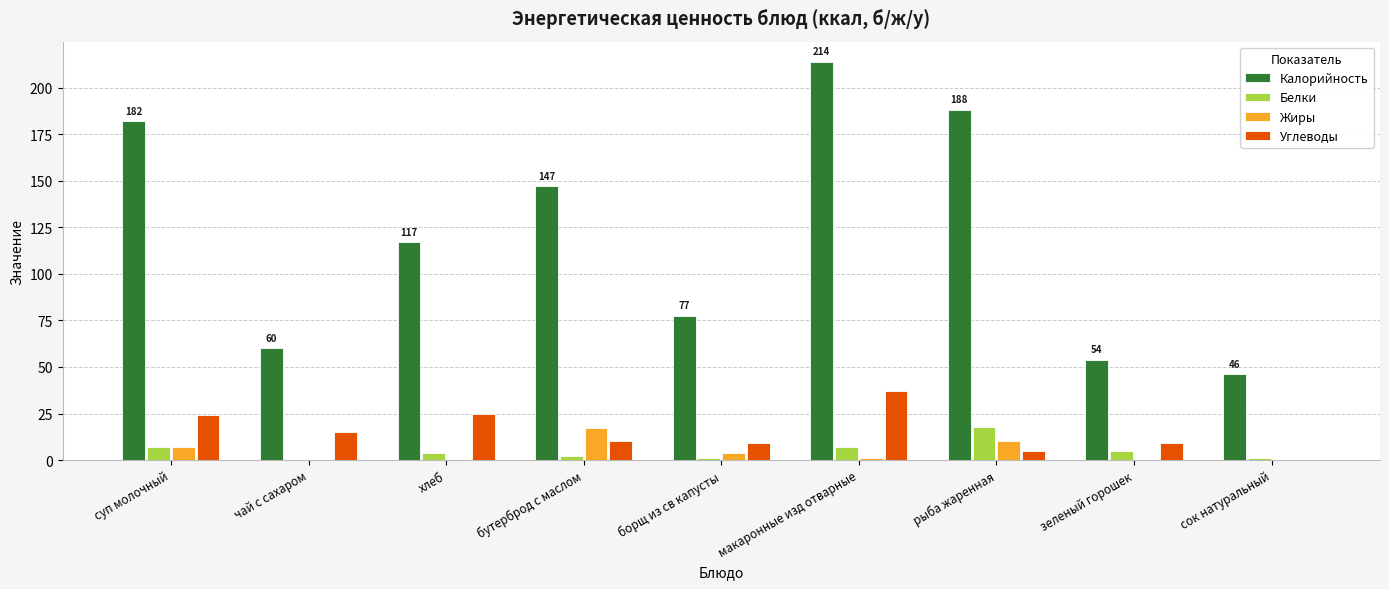

Between хлеб and зеленый горошек, which series saw the biggest shift?

Калорийность